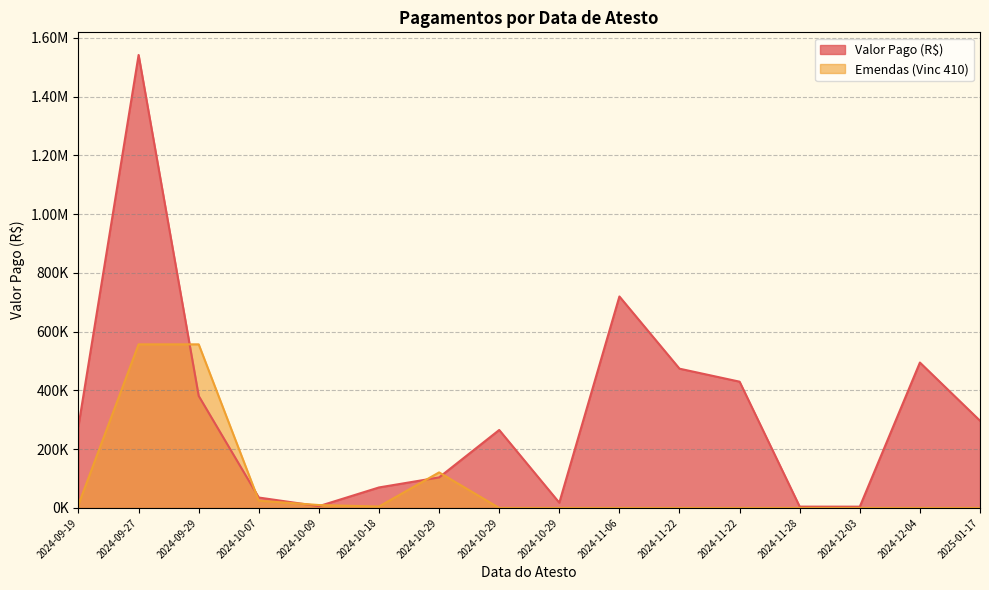

At which category does Valor Pago (R$) reach its first local valley?

2024-10-09